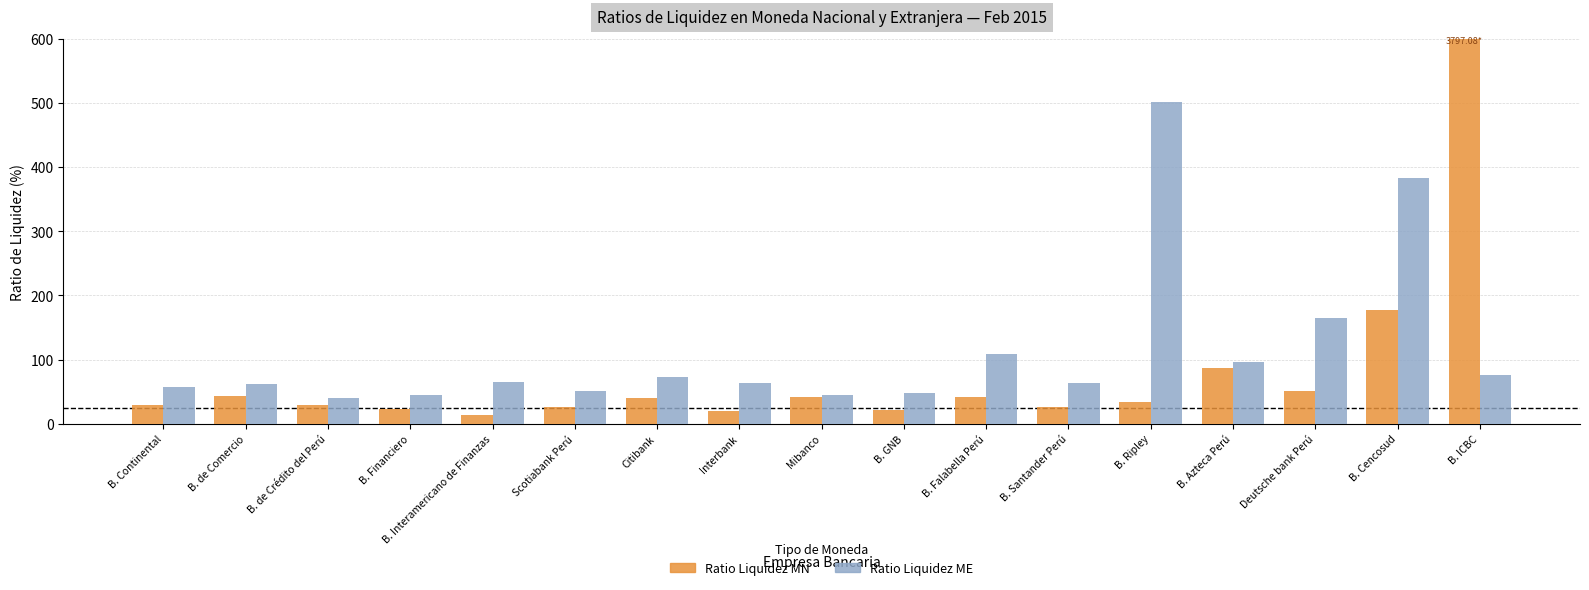

What is the spread (max minus min) of values at B. ICBC?

524.0